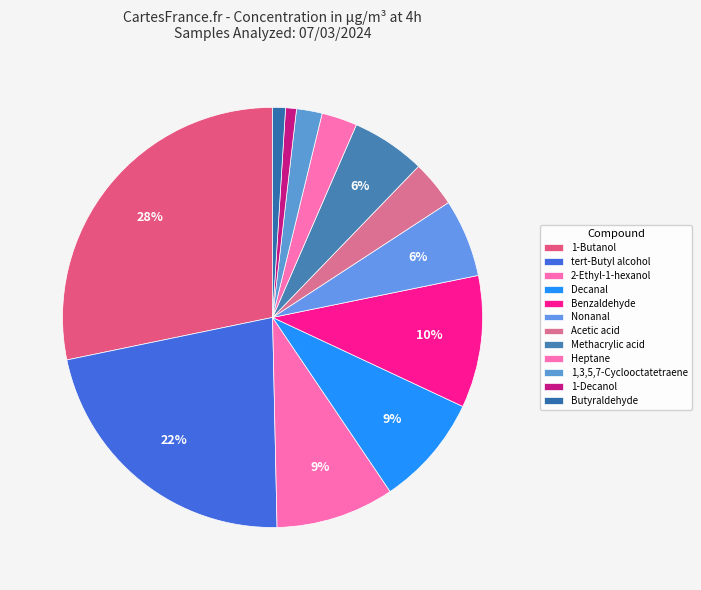

What percentage is the Nonanal slice, to the nearest percent?

6%